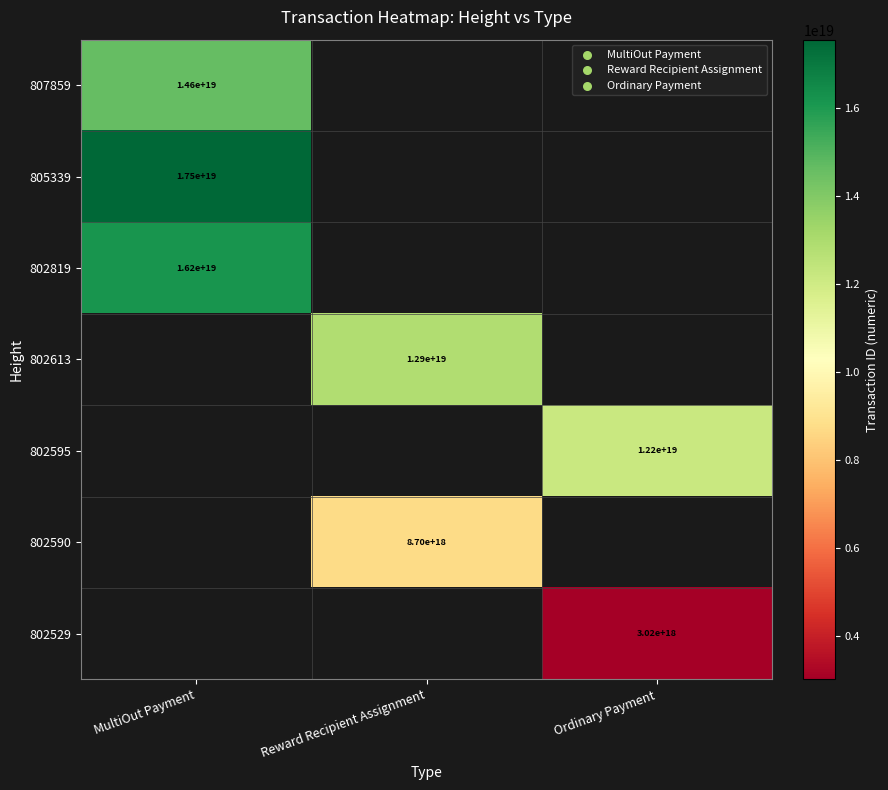

The 802529 series shows 3020000000000000000 at Ordinary Payment. True or false?

True